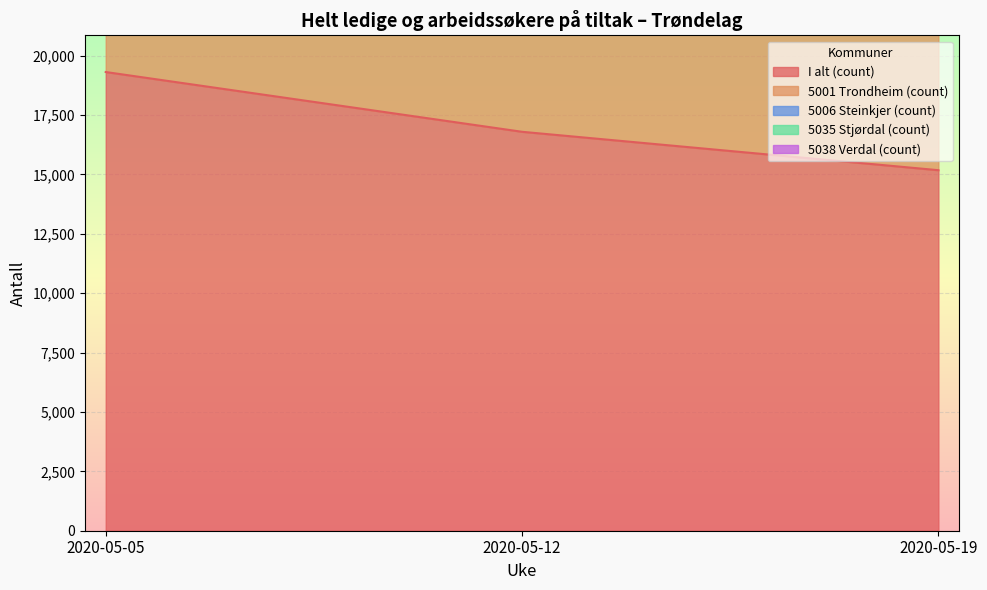

Rank the series at 2020-05-05 from lowest to highest value.

I alt (count), 5001 Trondheim (count), 5038 Verdal (count), 5035 Stjørdal (count), 5006 Steinkjer (count)